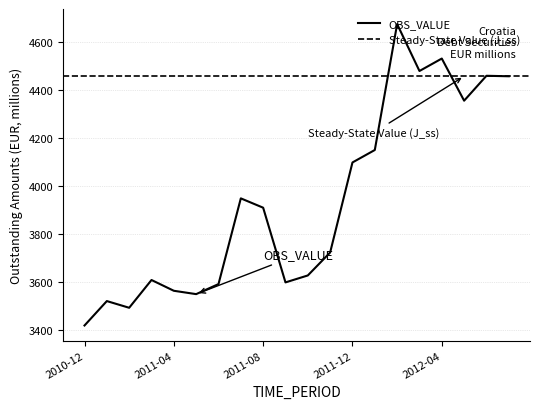

List the labels in order of value, largest first.

2012-02, 2012-04, 2012-03, 2012-06, 2012-07, 2012-05, 2012-01, 2011-12, 2011-07, 2011-08, 2011-11, 2011-10, 2011-03, 2011-09, 2011-06, 2011-04, 2011-05, 2011-01, 2011-02, 2010-12